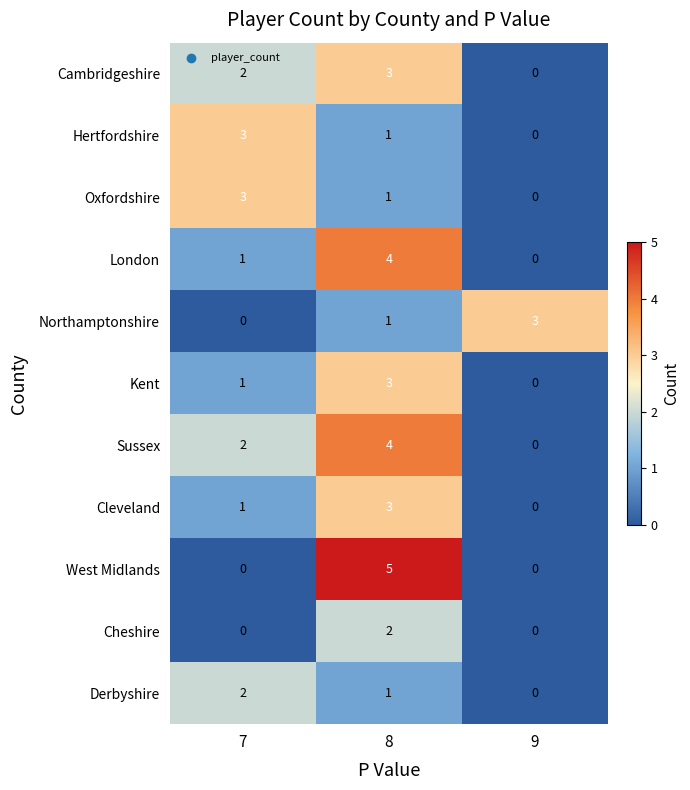

At how many categories does at least one series exceed 0?

3